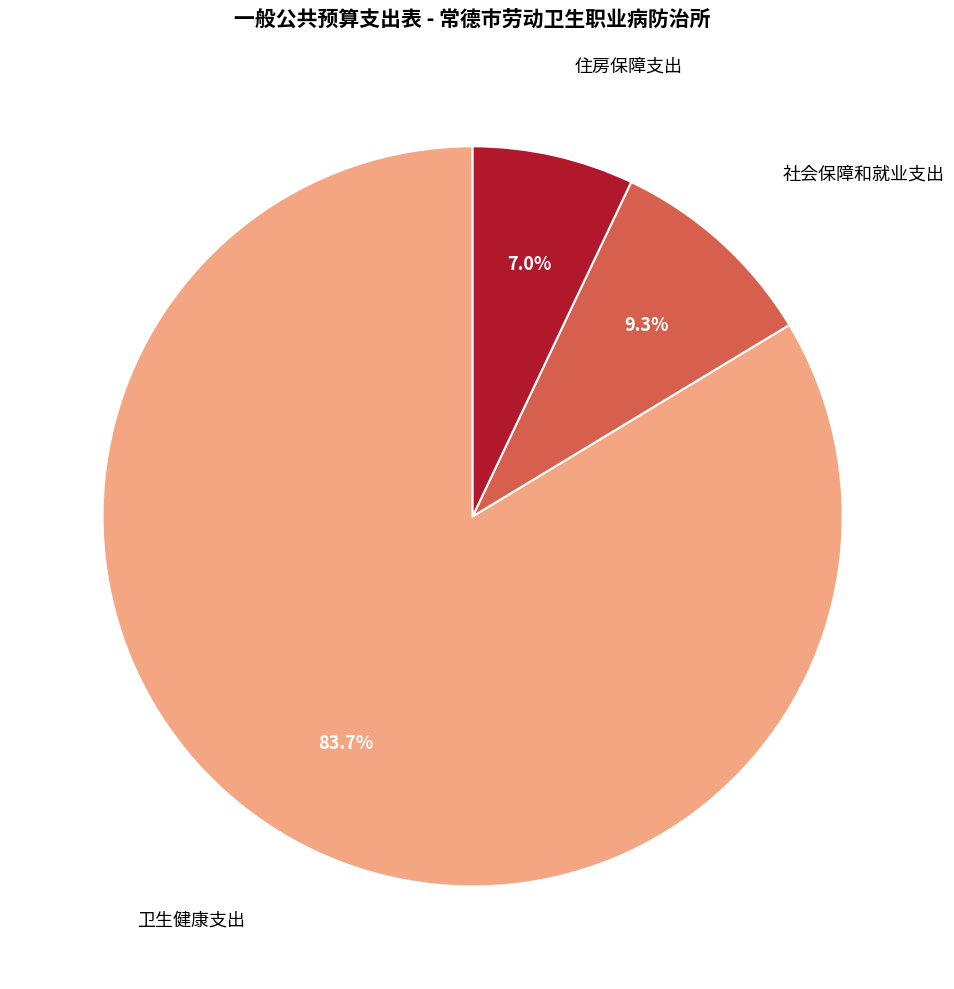

What portion of the pie excludes 社会保障和就业支出?

90.7%